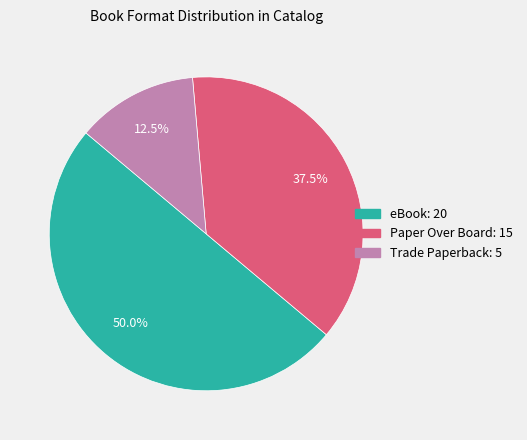

Is the sum of Trade Paperback and eBook greater than half?

Yes